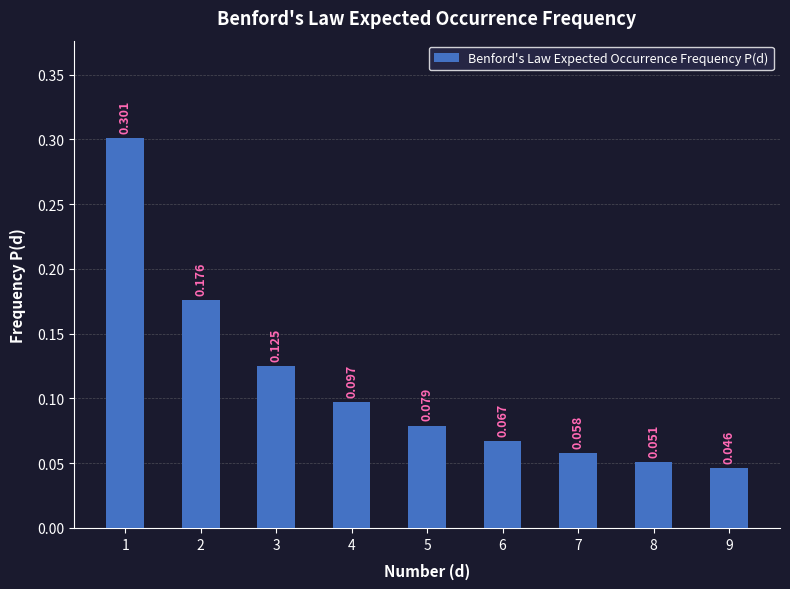

True or false: the data shows 0.1 at 7.

True